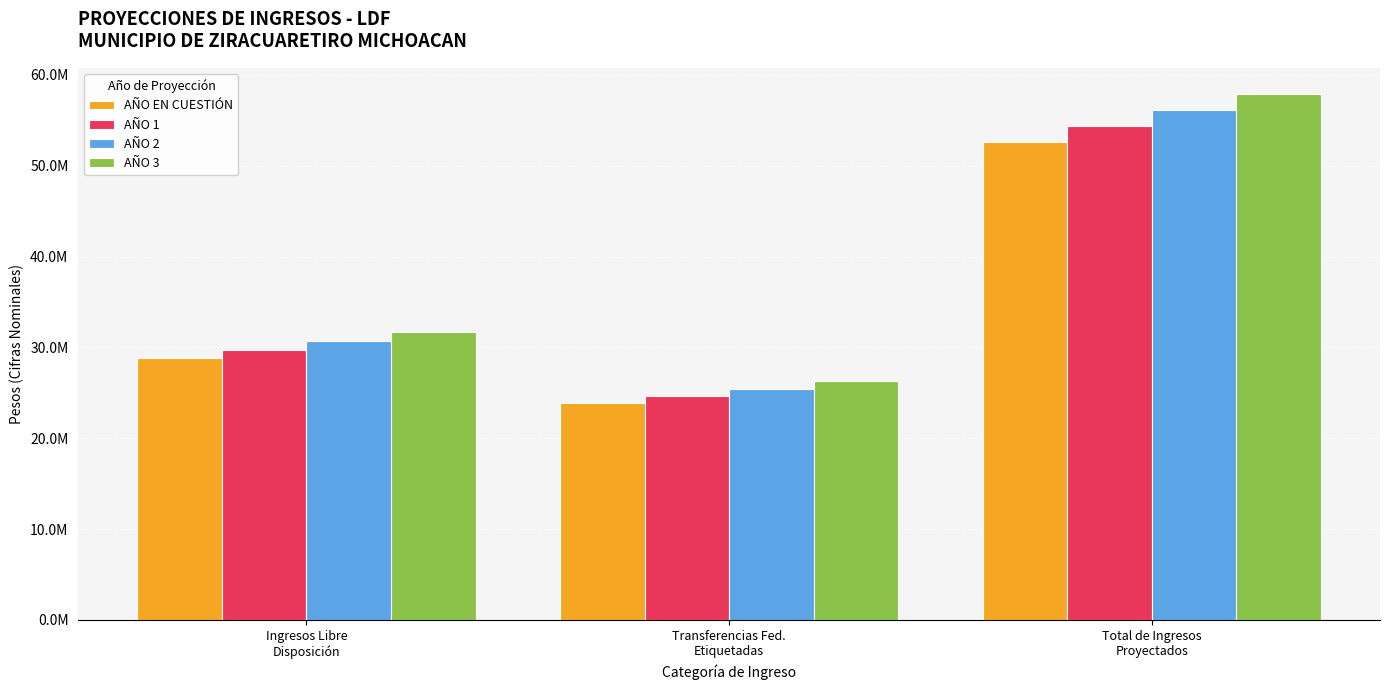

What is the minimum value shown in the chart?

23874367.0